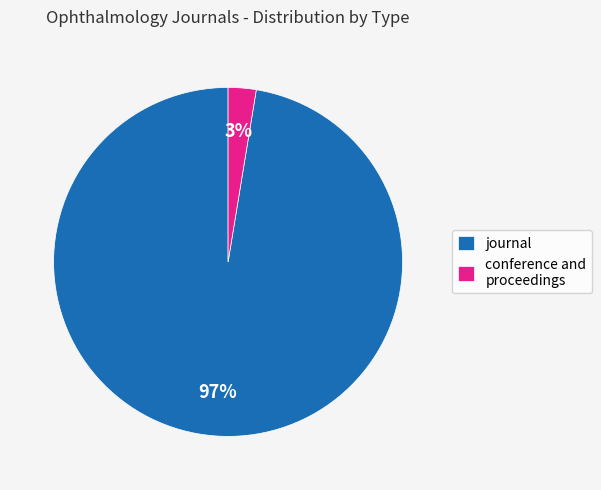

To the nearest percent, what portion does journal represent?

97%